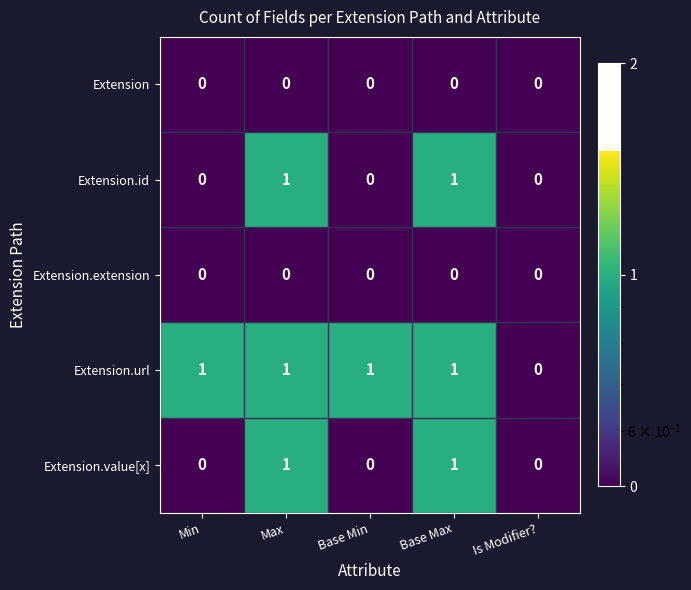

Reading left to right, what are all the values shown in this chart?

Extension: Min=0	Max=0	Base Min=0	Base Max=0	Is Modifier?=0
Extension.id: Min=0	Max=1	Base Min=0	Base Max=1	Is Modifier?=0
Extension.extension: Min=0	Max=0	Base Min=0	Base Max=0	Is Modifier?=0
Extension.url: Min=1	Max=1	Base Min=1	Base Max=1	Is Modifier?=0
Extension.value[x]: Min=0	Max=1	Base Min=0	Base Max=1	Is Modifier?=0